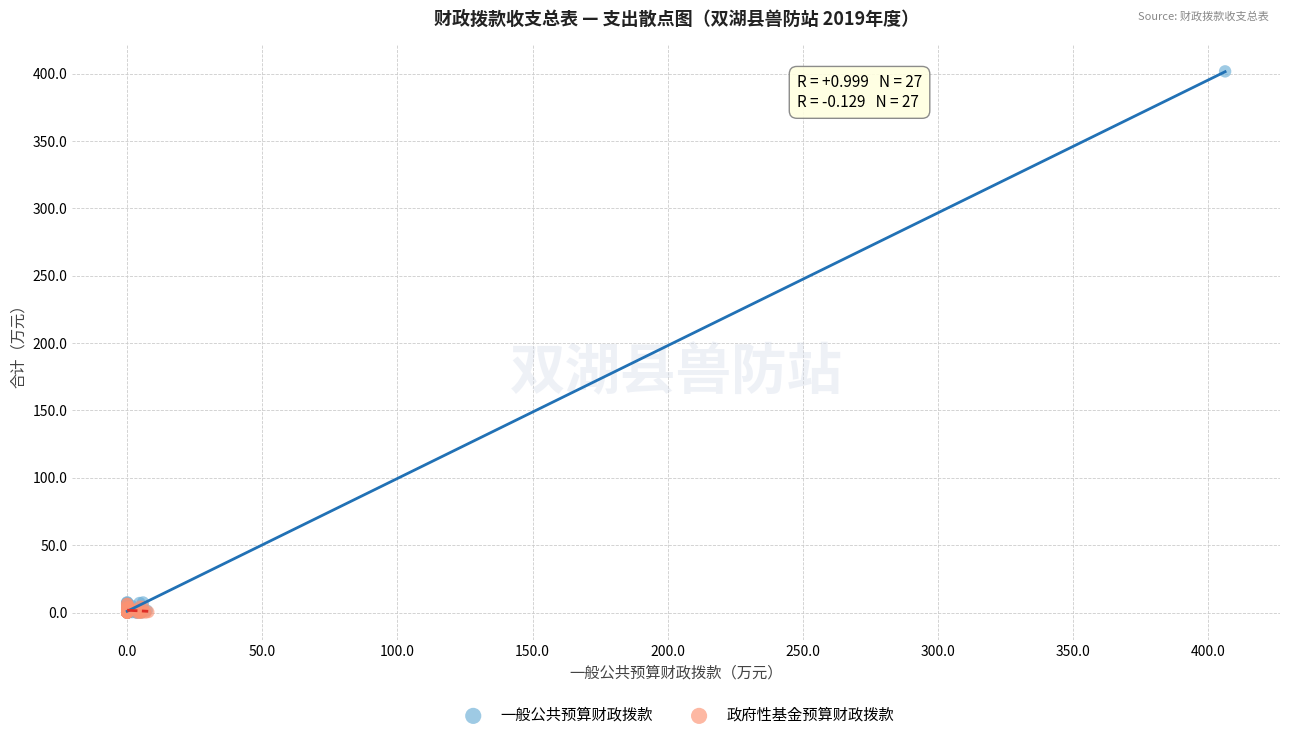

Which series has the largest Y range (max minus min)?

一般公共预算财政拨款